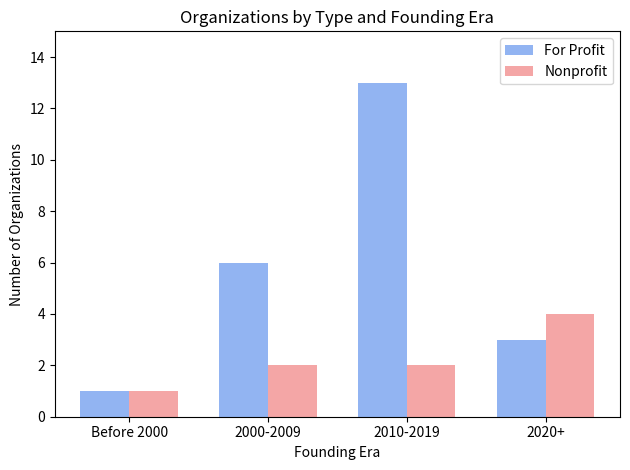

At how many categories does at least one series exceed 10?

1